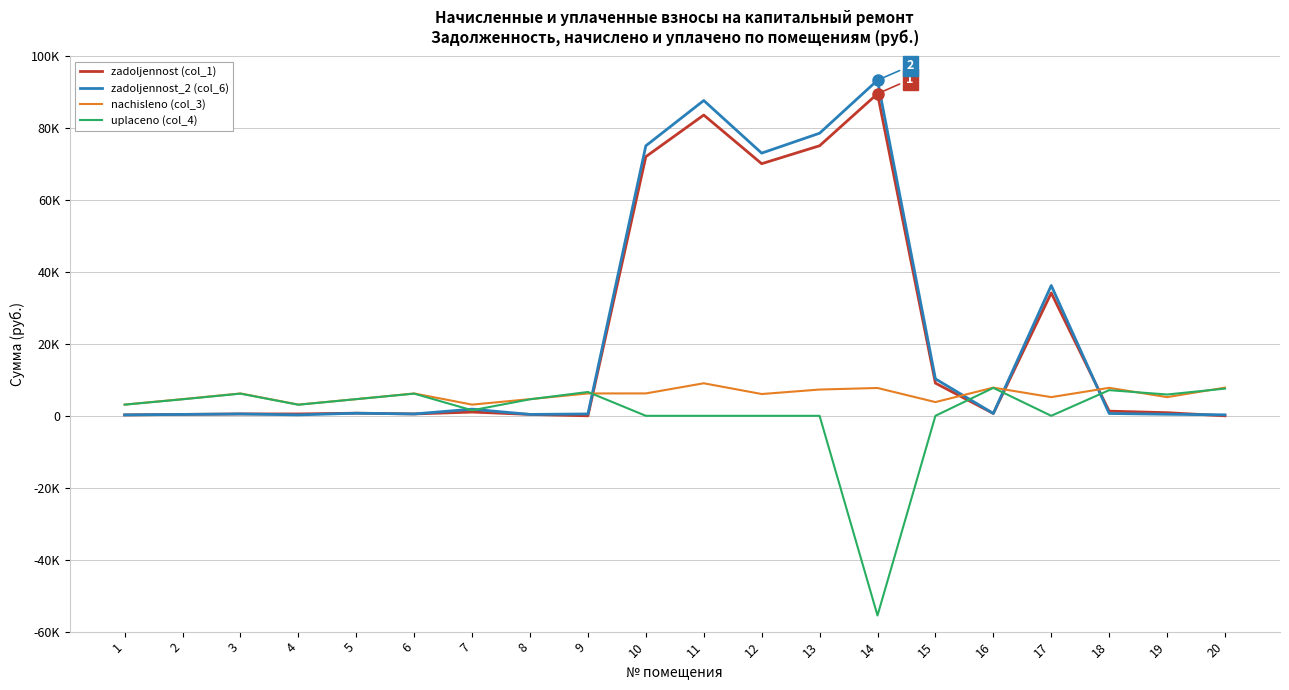

Reading right to left, transcribe all the data shown in this chart.

zadoljennost (col_1): 0.0	866.2	1297.7	34152.4	652.8	9087.7	89542.1	75074.8	70090.5	83613.4	72045.3	0.0	386.1	1041.8	518.0	727.0	520.2	518.2	386.1	251.0
zadoljennost_2 (col_6): 271.3	432.7	646.9	36223.8	652.8	10274.0	93297.1	78563.0	73029.8	87653.9	75066.6	518.0	386.1	1844.8	518.0	726.0	259.8	516.1	386.1	257.2
nachisleno (col_3): 7833.8	5192.9	7780.6	5192.9	7833.8	3814.7	7736.0	7300.3	6055.4	9043.2	6224.4	6215.5	4632.7	3112.2	6215.5	4632.7	3112.2	6215.5	4632.7	3112.2
uplaceno (col_4): 7561.6	5921.7	7133.7	0.0	7765.1	0.0	-55509.5	0.0	0.0	0.0	0.0	6624.4	4592.1	1528.8	6161.0	4632.9	3082.1	6162.8	4592.1	3106.5